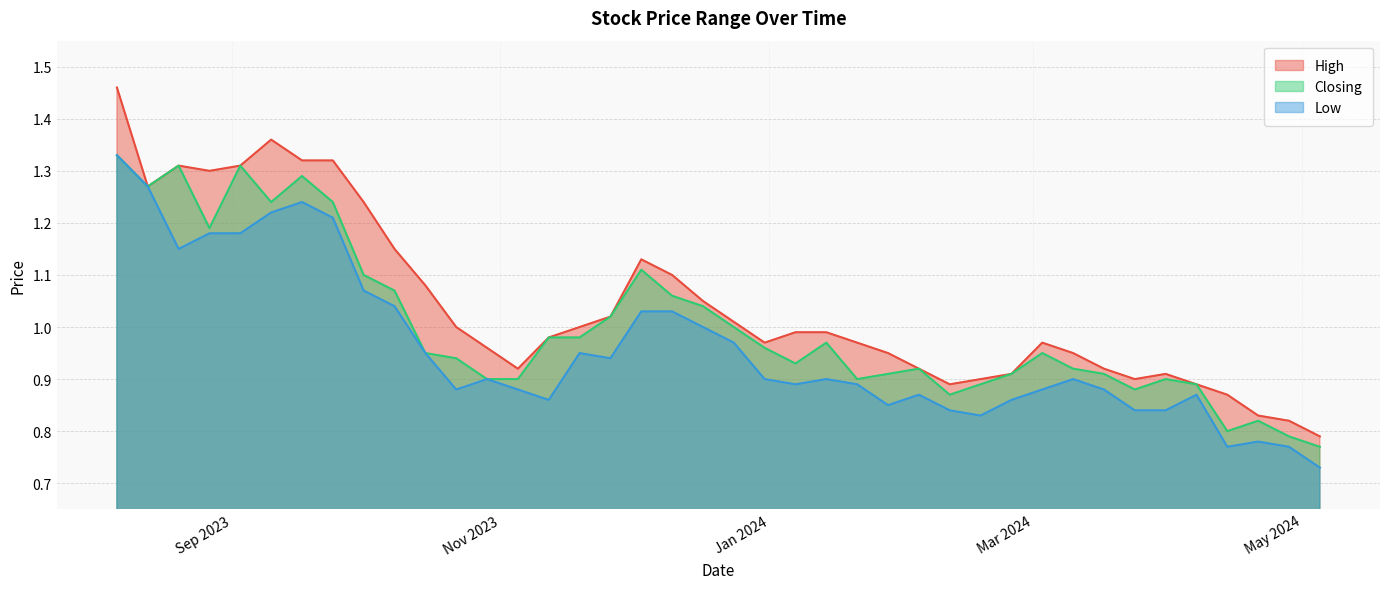

How many series are shown in this chart?

3